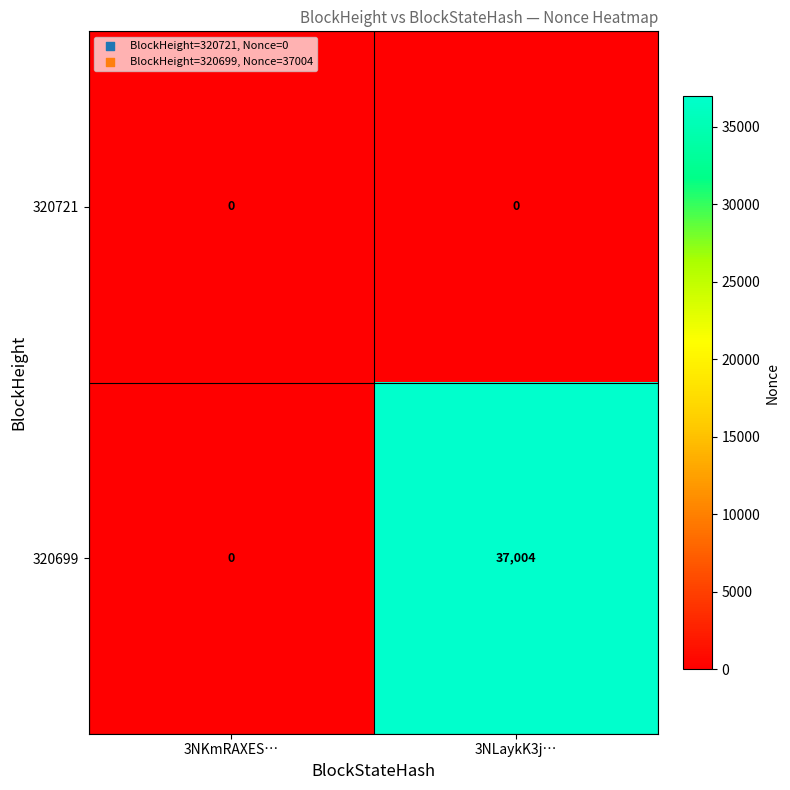

Reading left to right, extract all data points from this chart.

320721: 3NKmRAXES…=0	3NLaykK3j…=0
320699: 3NKmRAXES…=0	3NLaykK3j…=37004